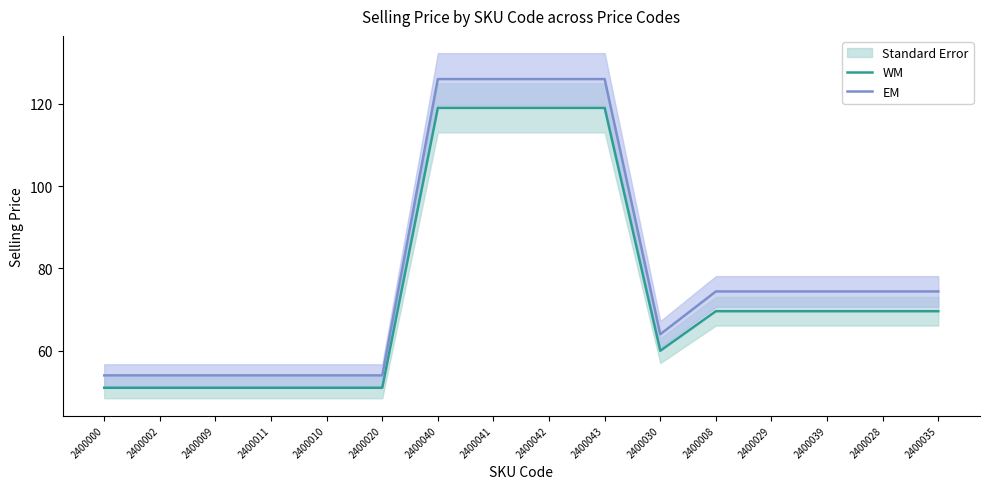

Reading left to right, transcribe all the data shown in this chart.

WM: 2400000=51.0	2400002=51.0	2400009=51.0	2400011=51.0	2400010=51.0	2400020=51.0	2400040=119.0	2400041=119.0	2400042=119.0	2400043=119.0	2400030=60.0	2400008=69.6	2400029=69.6	2400039=69.6	2400028=69.6	2400035=69.6
EM: 2400000=54.0	2400002=54.0	2400009=54.0	2400011=54.0	2400010=54.0	2400020=54.0	2400040=126.0	2400041=126.0	2400042=126.0	2400043=126.0	2400030=64.0	2400008=74.4	2400029=74.4	2400039=74.4	2400028=74.4	2400035=74.4